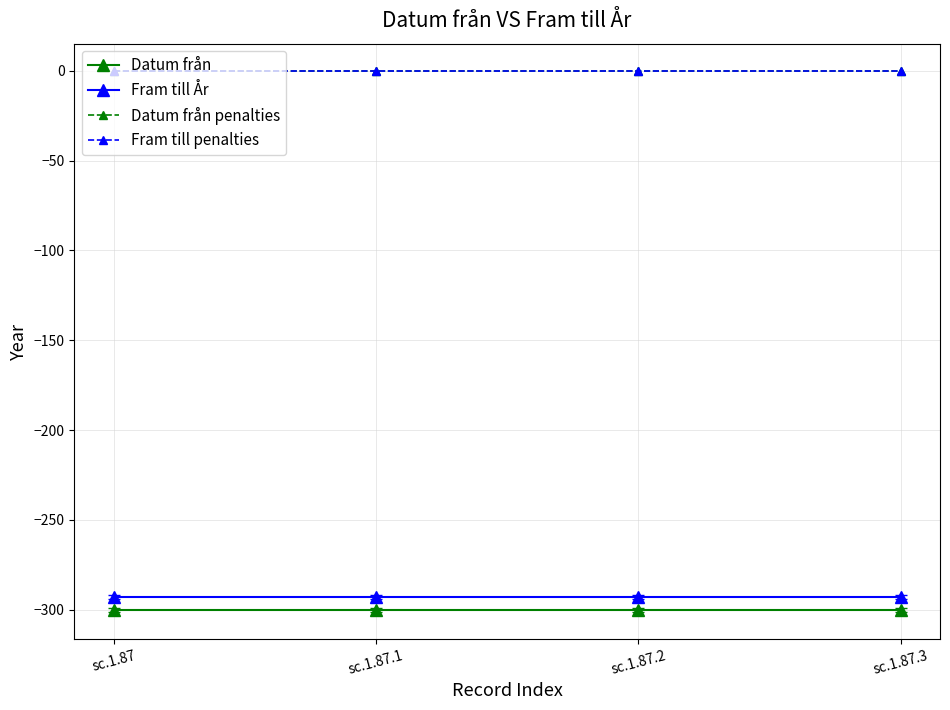

Which category has the highest value across all series?

sc.1.87